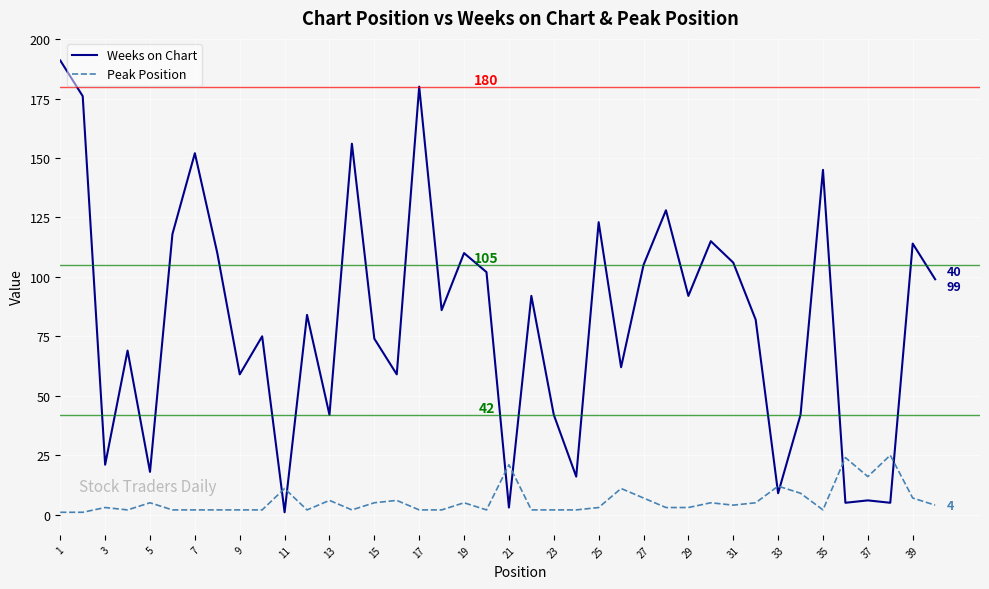

Rank the series by their average value, from highest to lowest.

Weeks on Chart, Peak Position